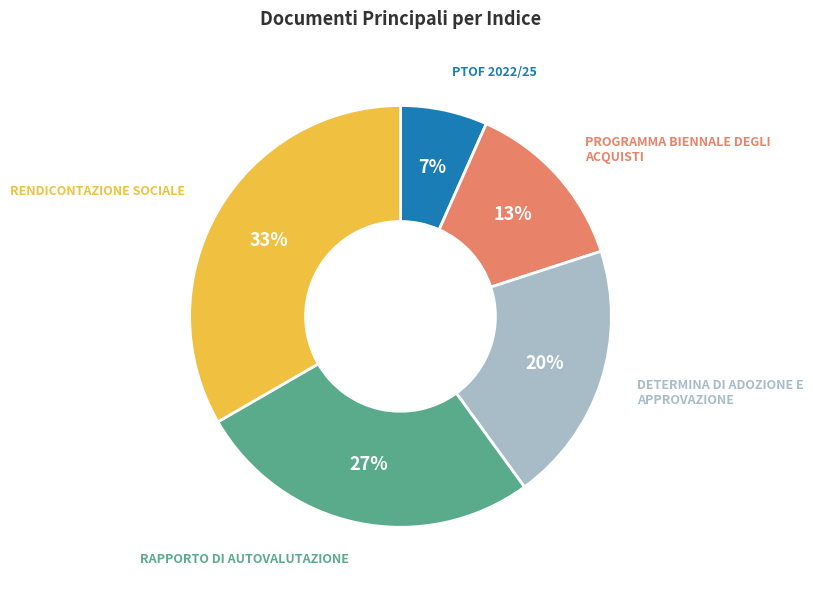

Is there a majority slice in this chart?

No